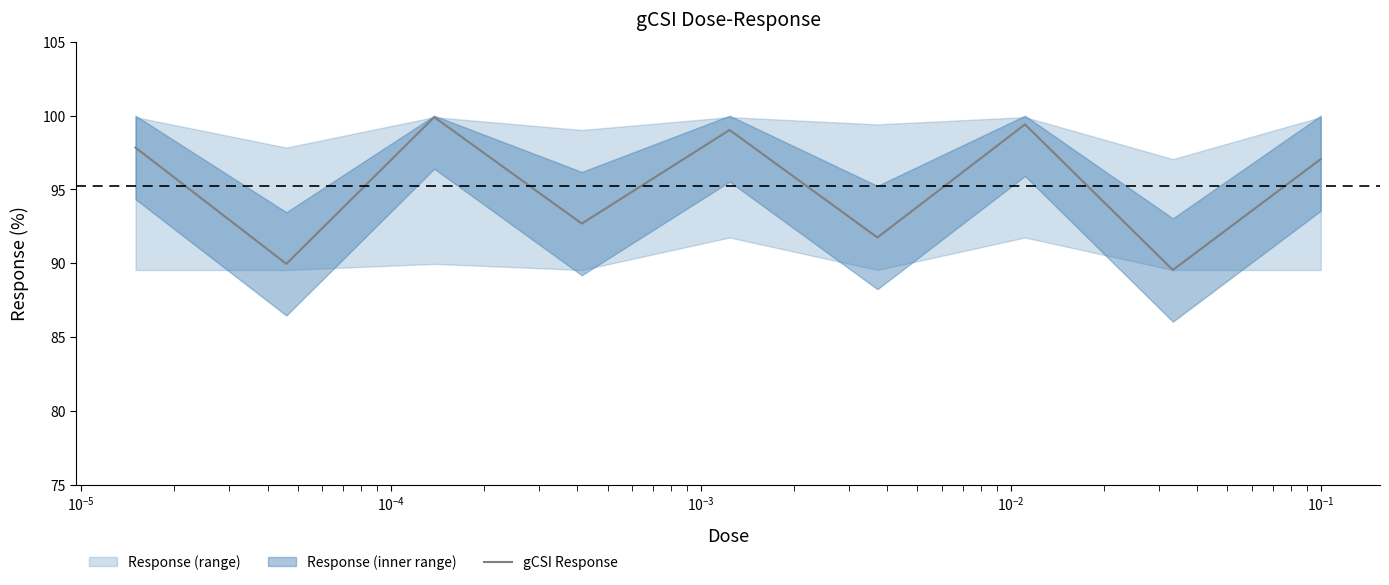

Is it true that the value at $\mathdefault{10^{-5}}$ is 66.7?

False